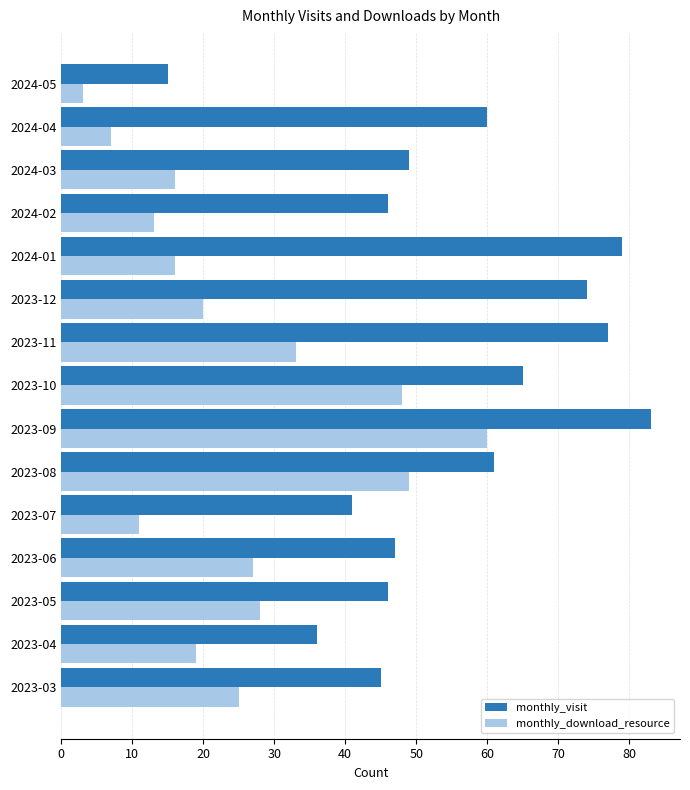

The monthly_visit series shows 31 at 2023-12. True or false?

False